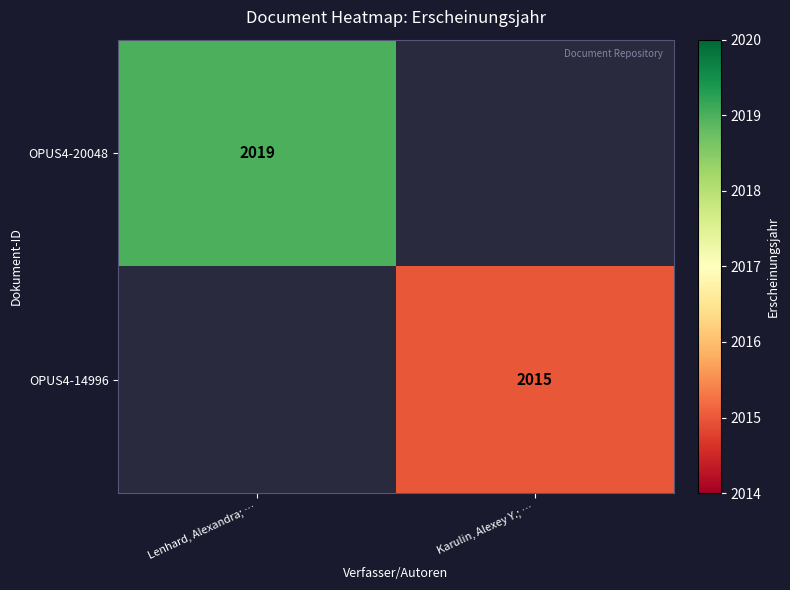

Which category has the lowest value across all series?

Karulin, Alexey Y.; …